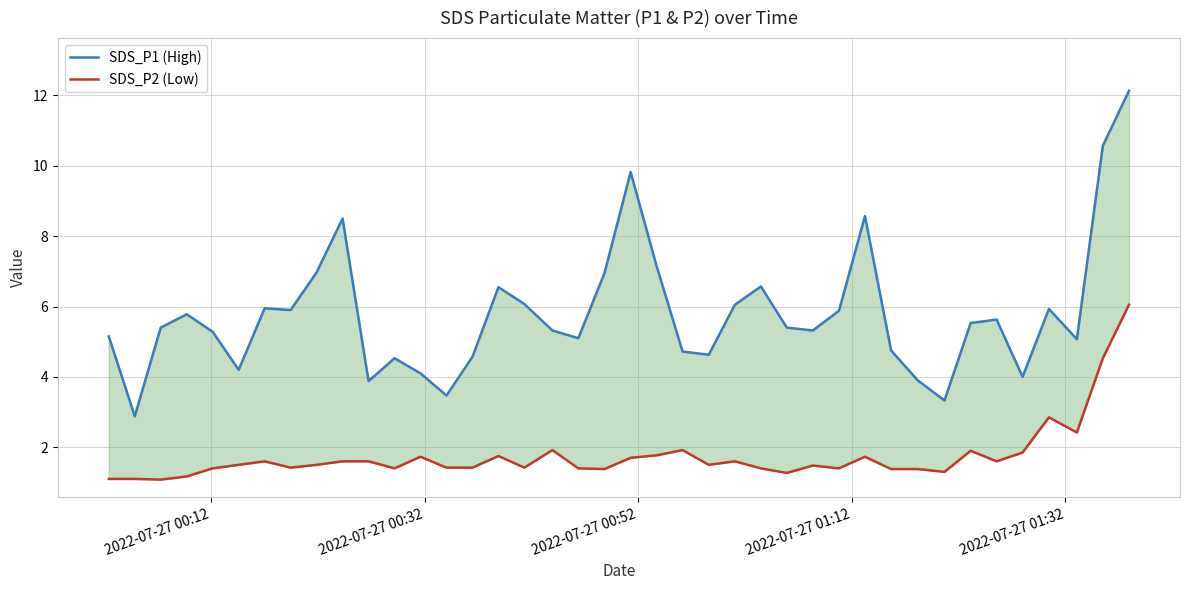

Rank the series by their average value, from highest to lowest.

SDS_P1 (High), SDS_P2 (Low)